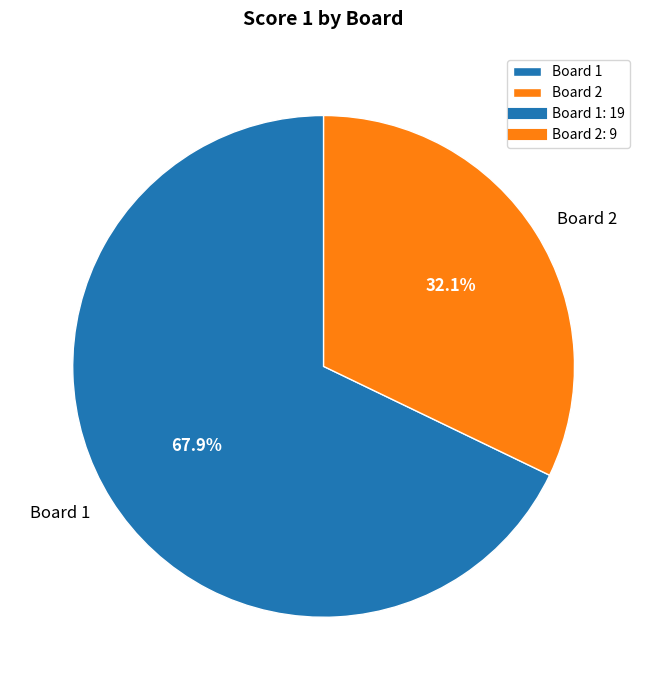

Is it true that Board 2 is 26% of the pie?

False